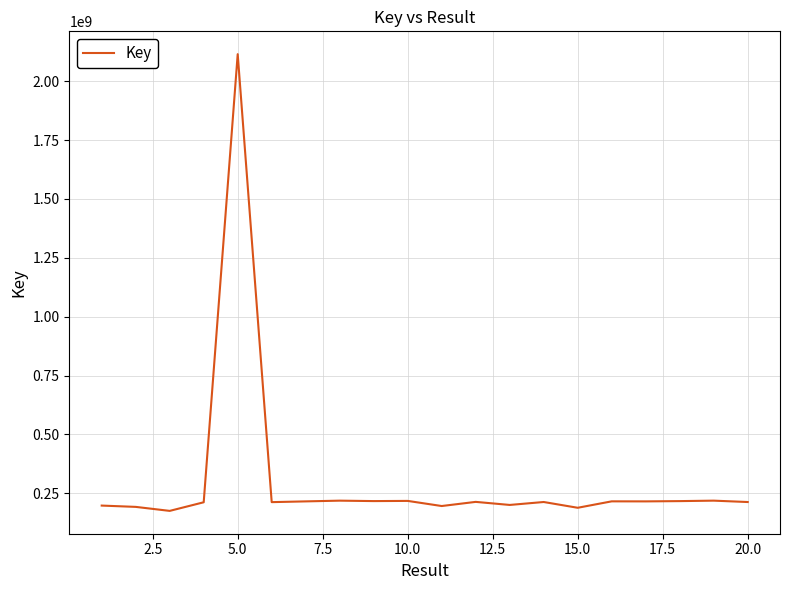

What is the difference between the maximum and minimum values?

1940321796